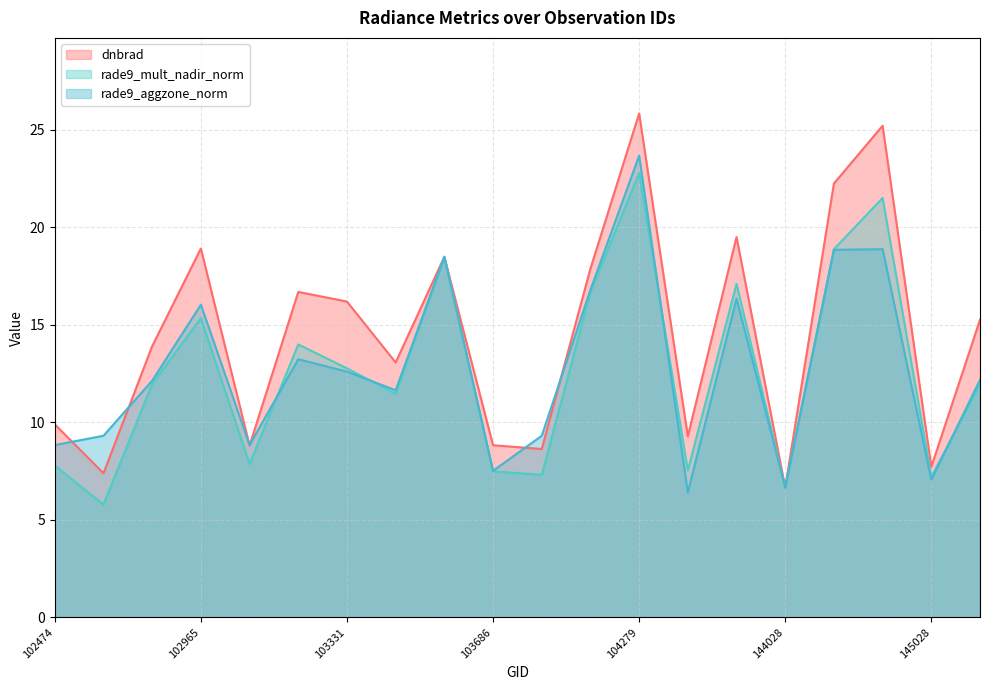

What is the minimum value for dnbrad?

6.7